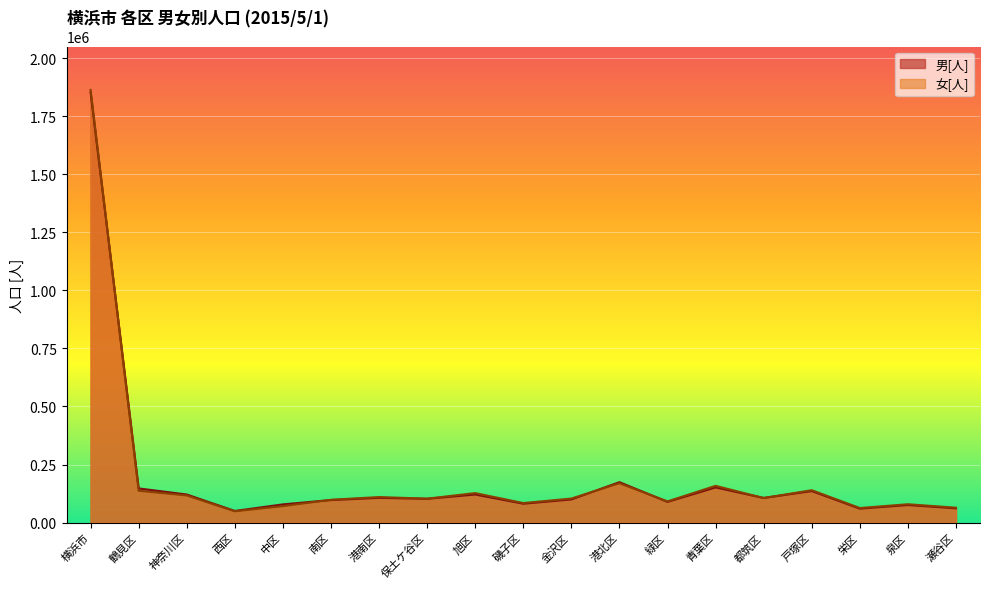

What is the value of the 女[人] point at the 19th from the left?

63832